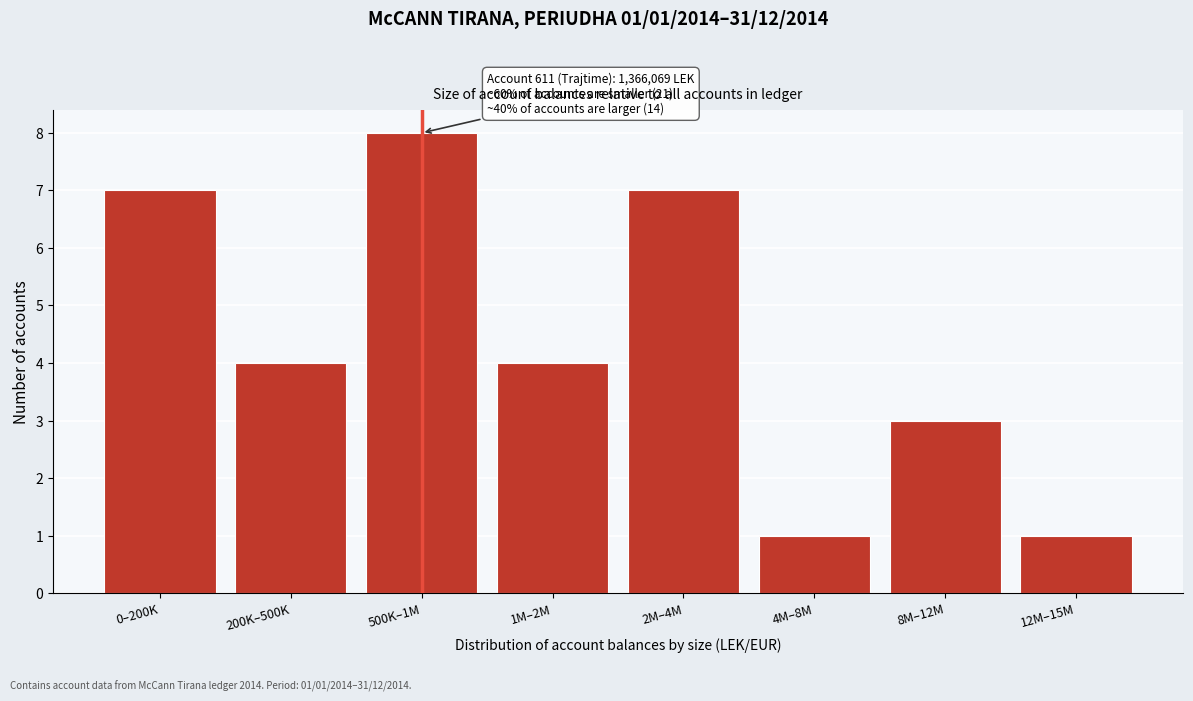

Reading left to right, list all the values displayed in this chart.

0–200K=7	200K–500K=4	500K–1M=8	1M–2M=4	2M–4M=7	4M–8M=1	8M–12M=3	12M–15M=1